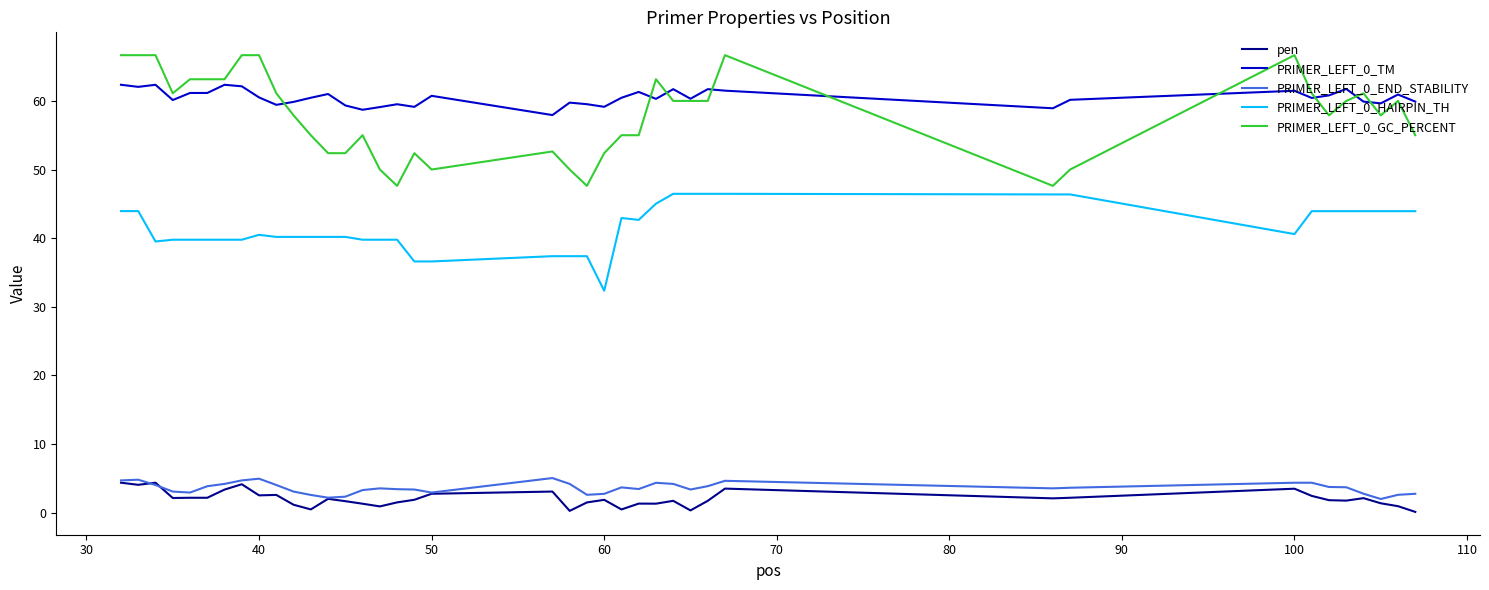

True or false: PRIMER_LEFT_0_TM and PRIMER_LEFT_0_HAIRPIN_TH cross at least once.

False